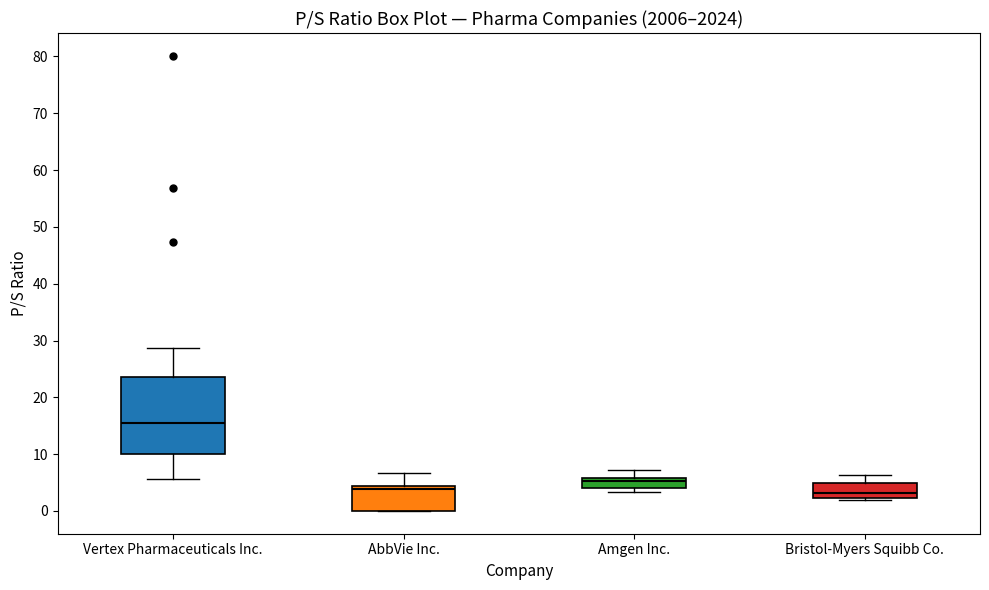

Comparing the boxes themselves (not the whiskers), which one is the tallest?

Vertex Pharmaceuticals Inc.